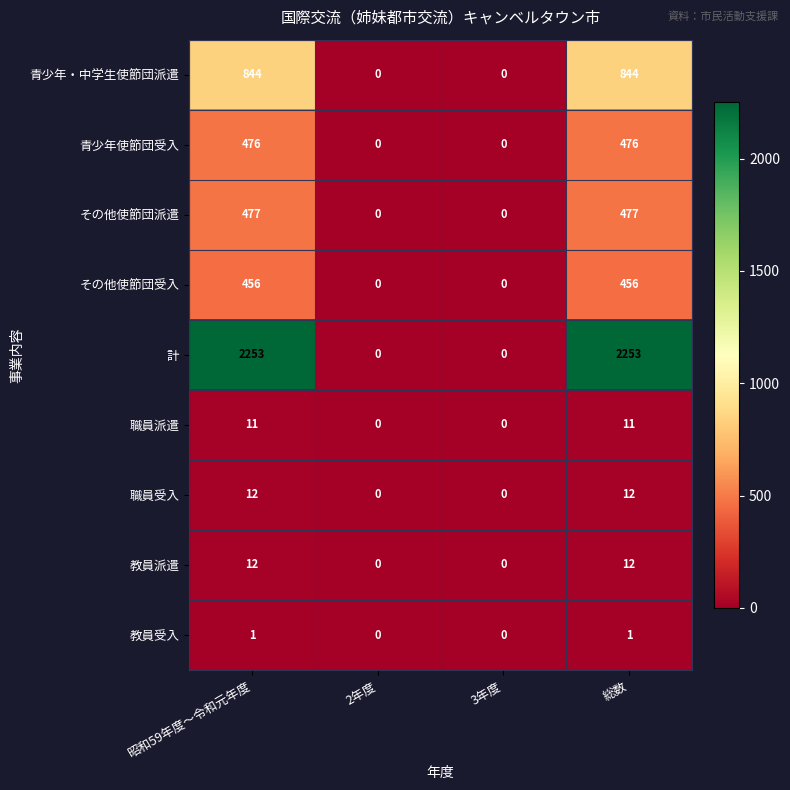

How many その他使節団派遣 values are between 0 and 477?

4